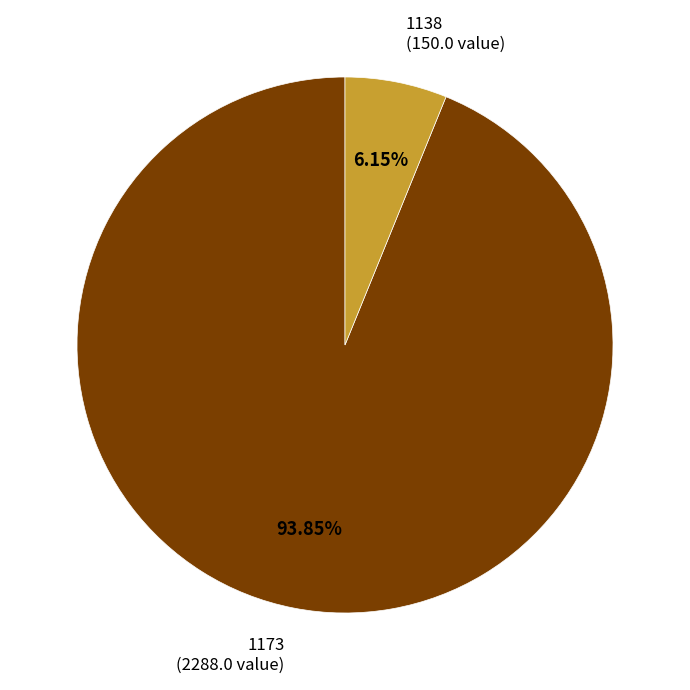

What is the smallest slice in the pie chart?

1138